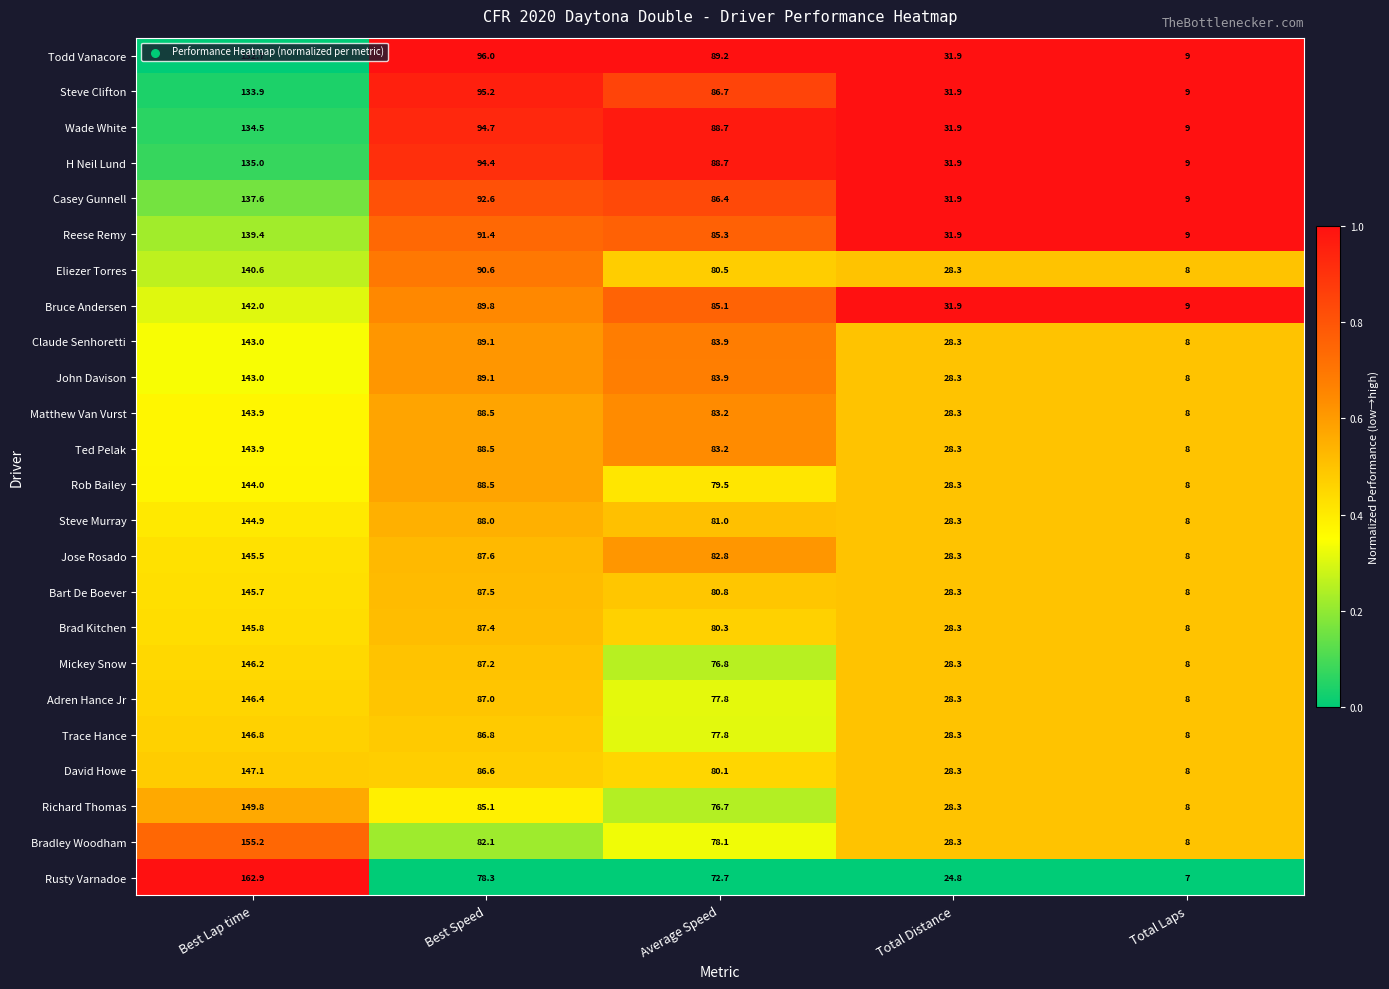

At which label is Steve Murray closest to 76?

Average Speed